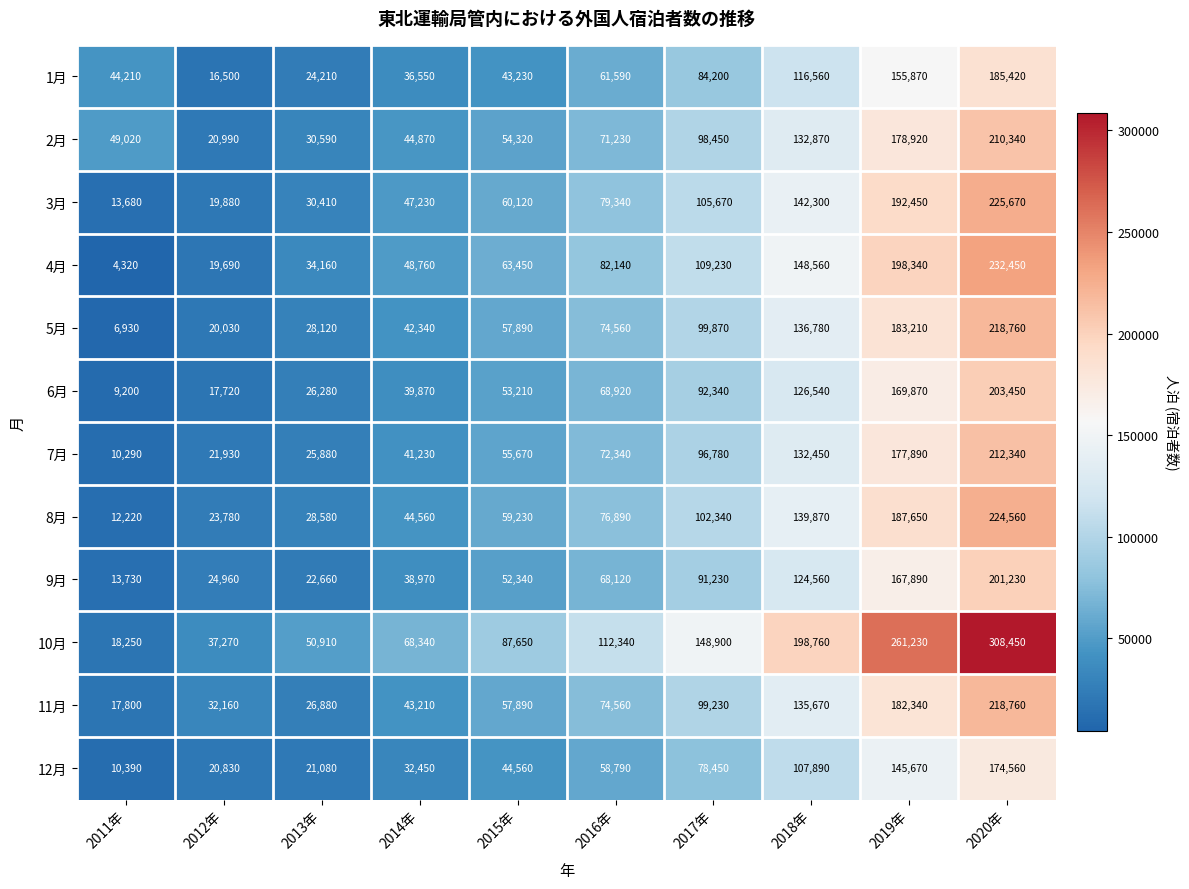

Which series has the largest range (max minus min)?

10月